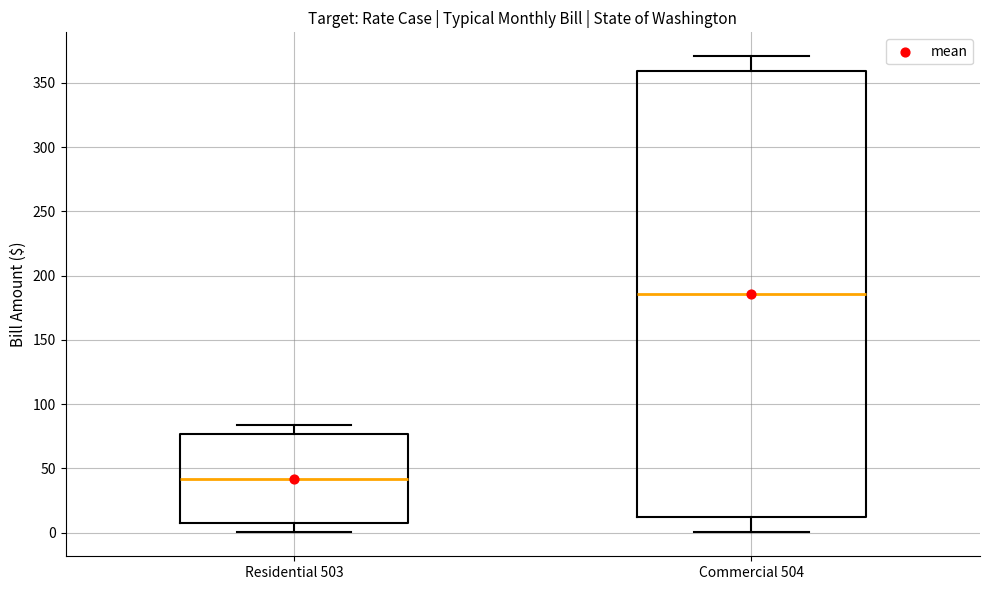

Reading left to right, read every box against the y-axis: the position of its median line, the range the box covers, and the ends of its whiskers. The values are not printed on the chart, so give them approximately, as read against the axis.

Residential 503: median 40, box 5 to 75, whiskers 0 to 85
Commercial 504: median 185, box 10 to 360, whiskers 0 to 370